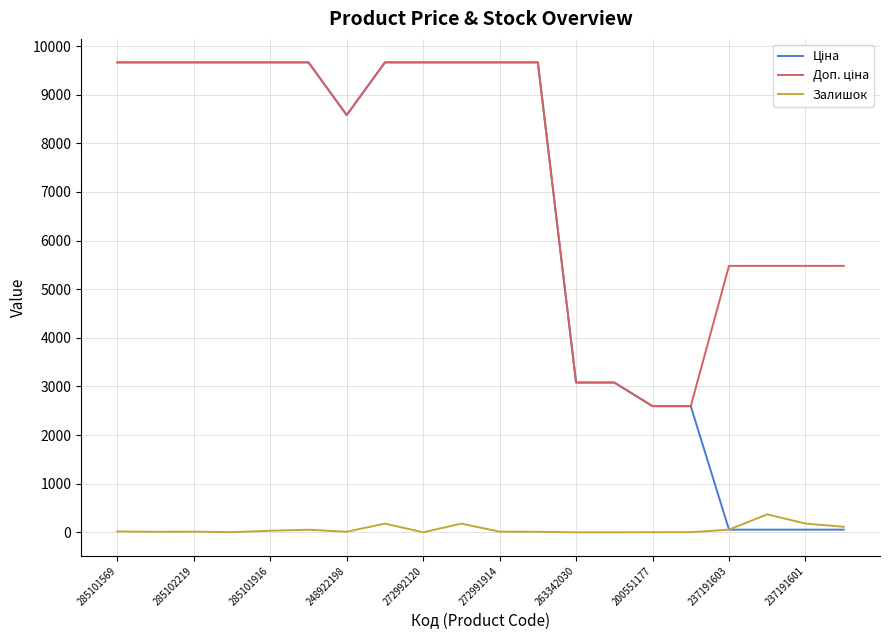

What is the greatest value displayed?

9664.7